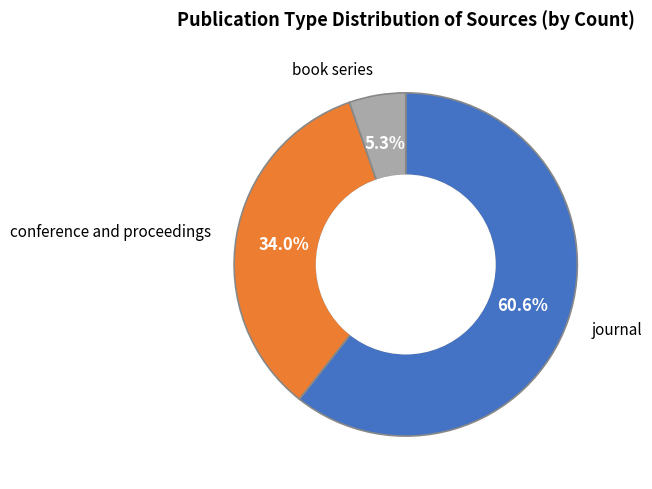

Does journal account for over 50% of the chart?

Yes